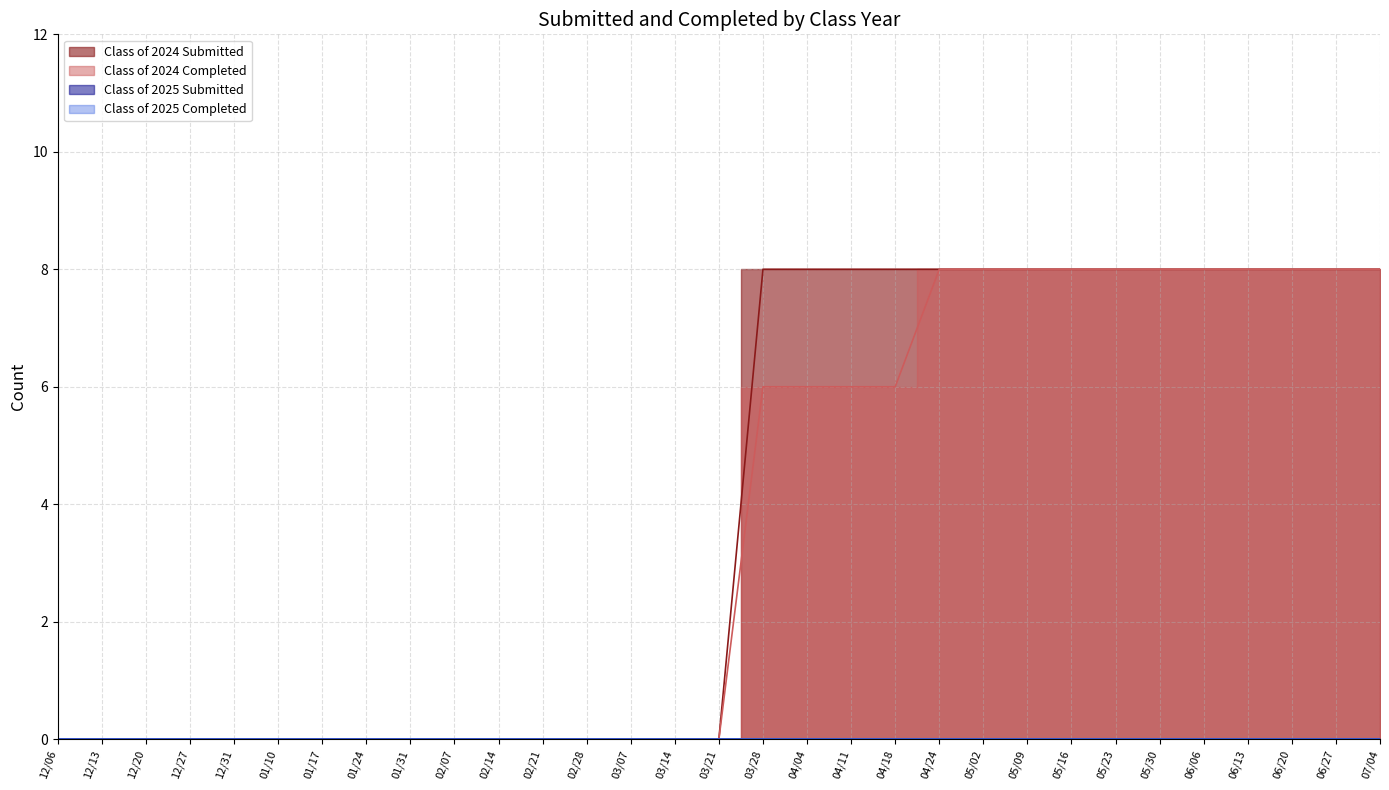

Does the chart display data point markers on the line(s)?

No